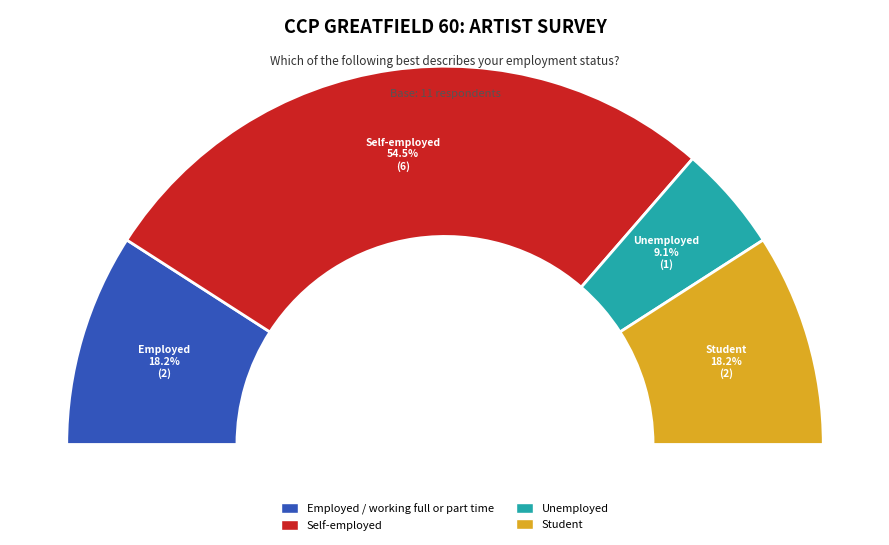

What is the total percentage of Unemployed and Student?

27.3%